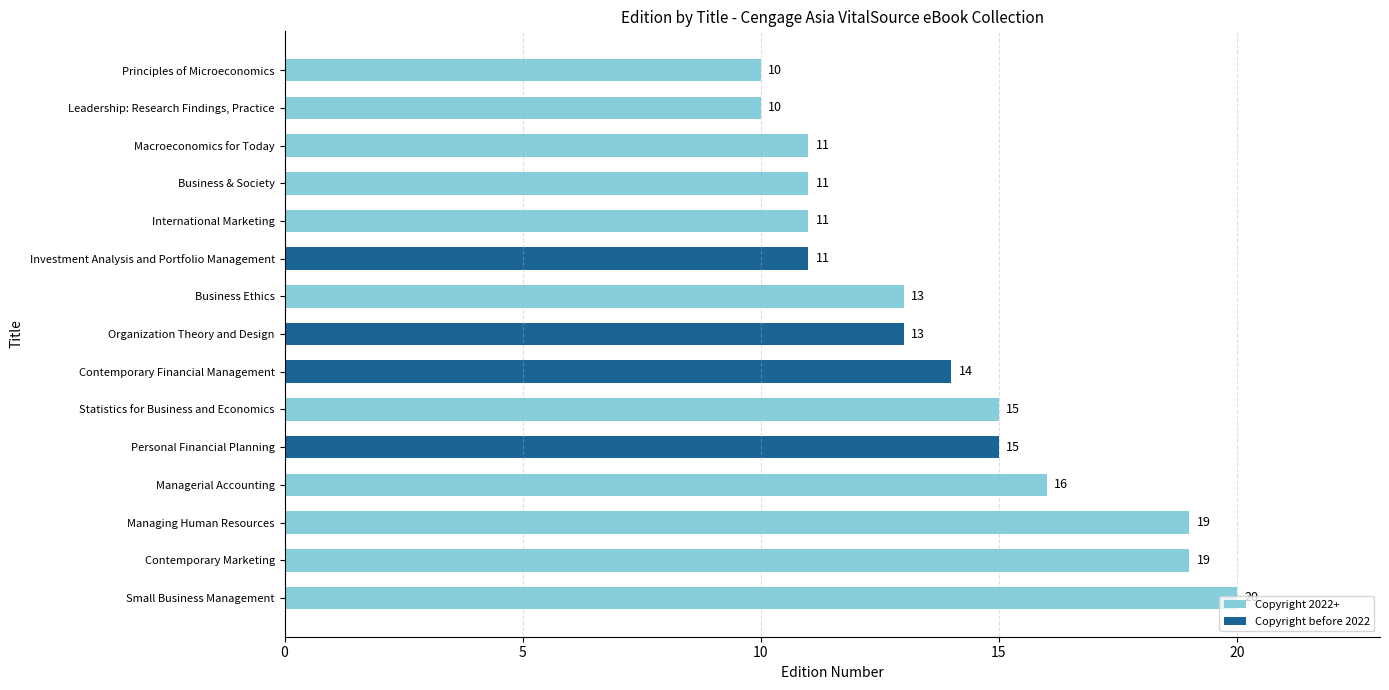

Does the chart contain any negative values?

No